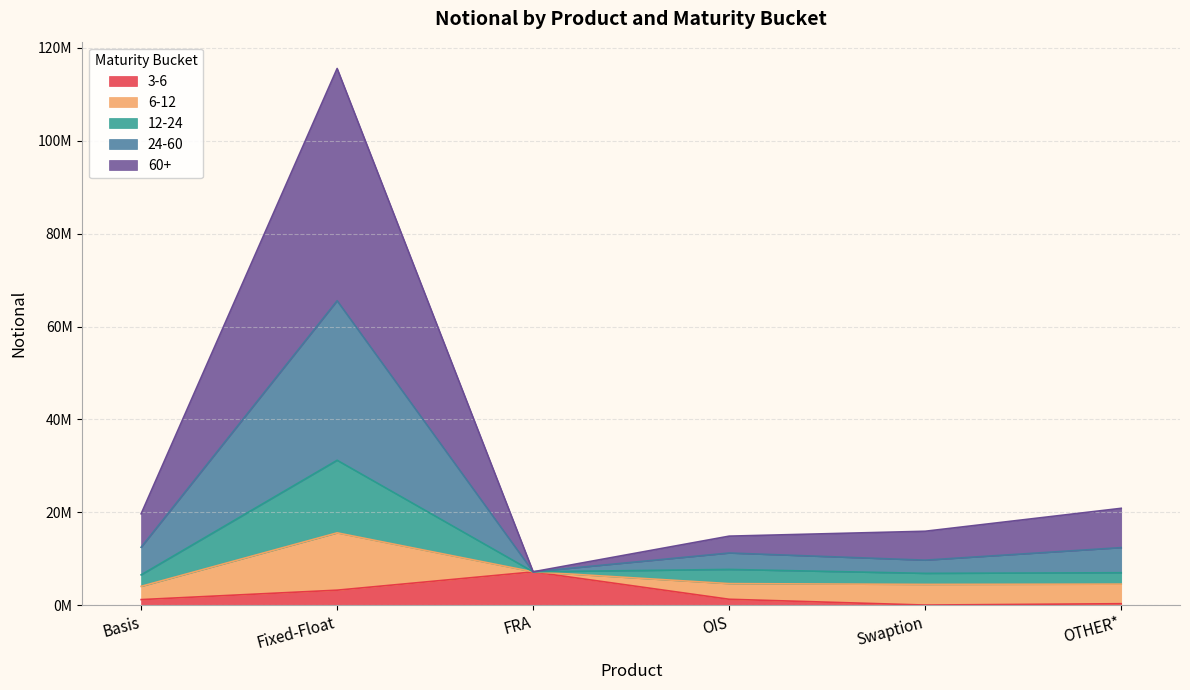

What is the difference between the maximum and minimum values in the 3-6 series?

7140157